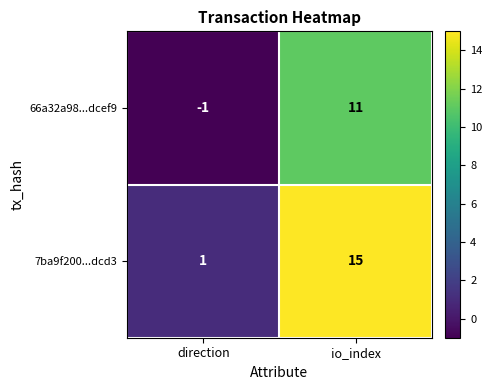

What is the sum of the 7ba9f200...dcd3 values at io_index and direction?

16